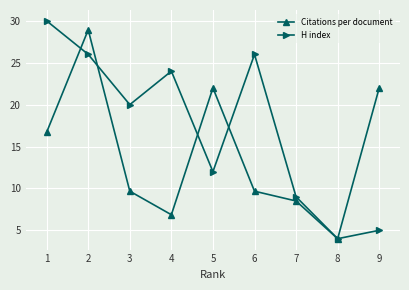

At which category is the sum across all series the highest?

2